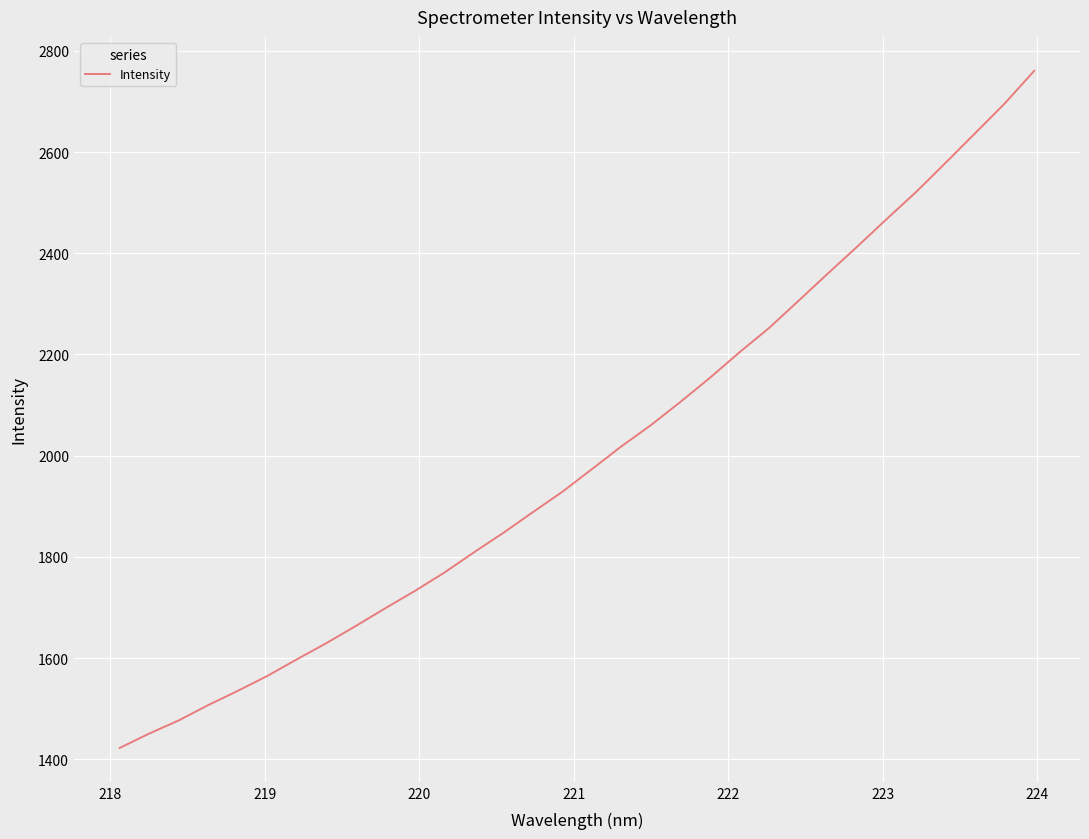

How many lines are shown in the chart?

1